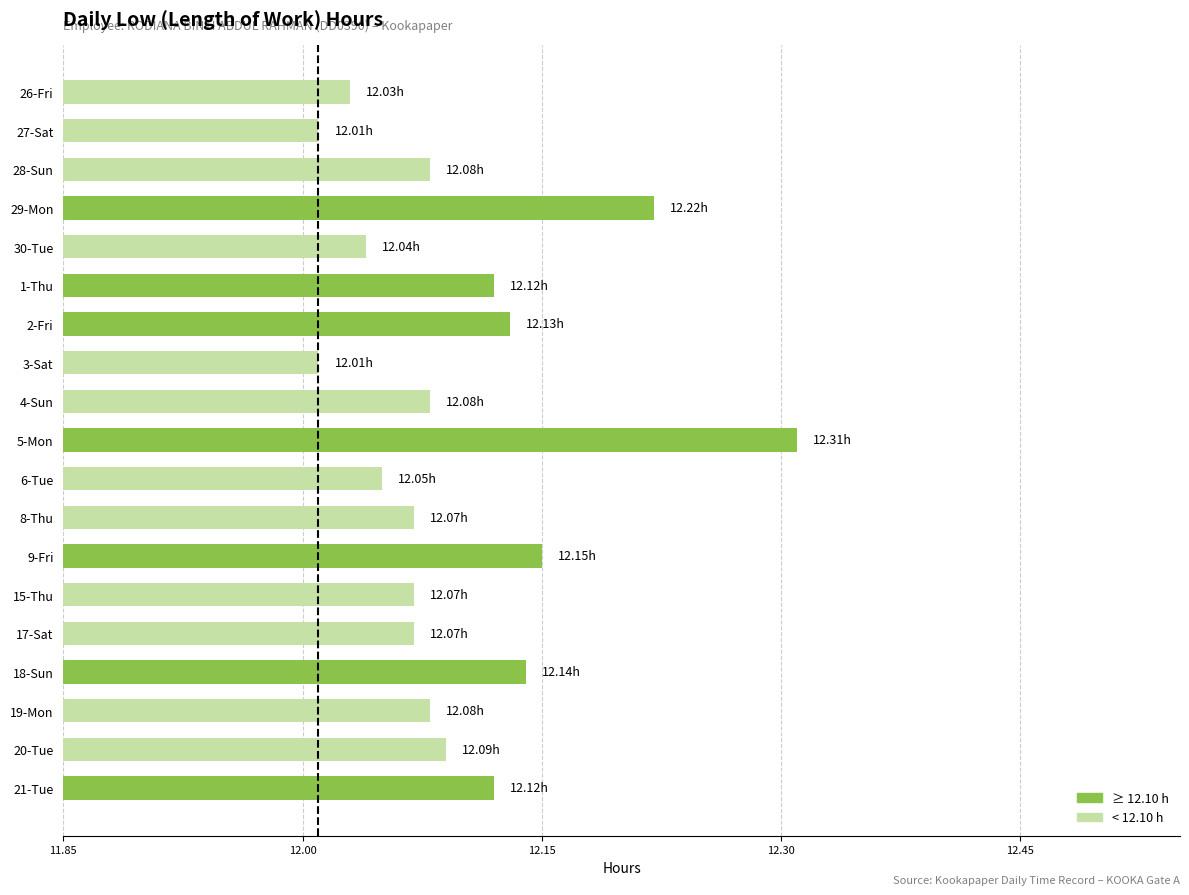

Does the chart contain any negative values?

No